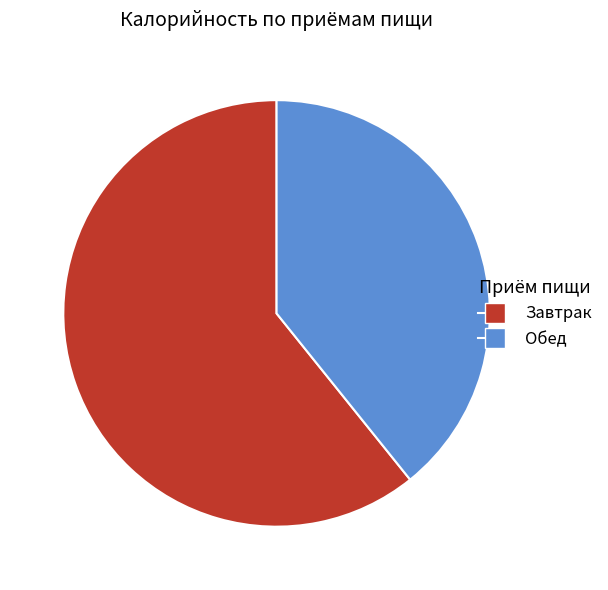

How many segments does this pie chart have?

2